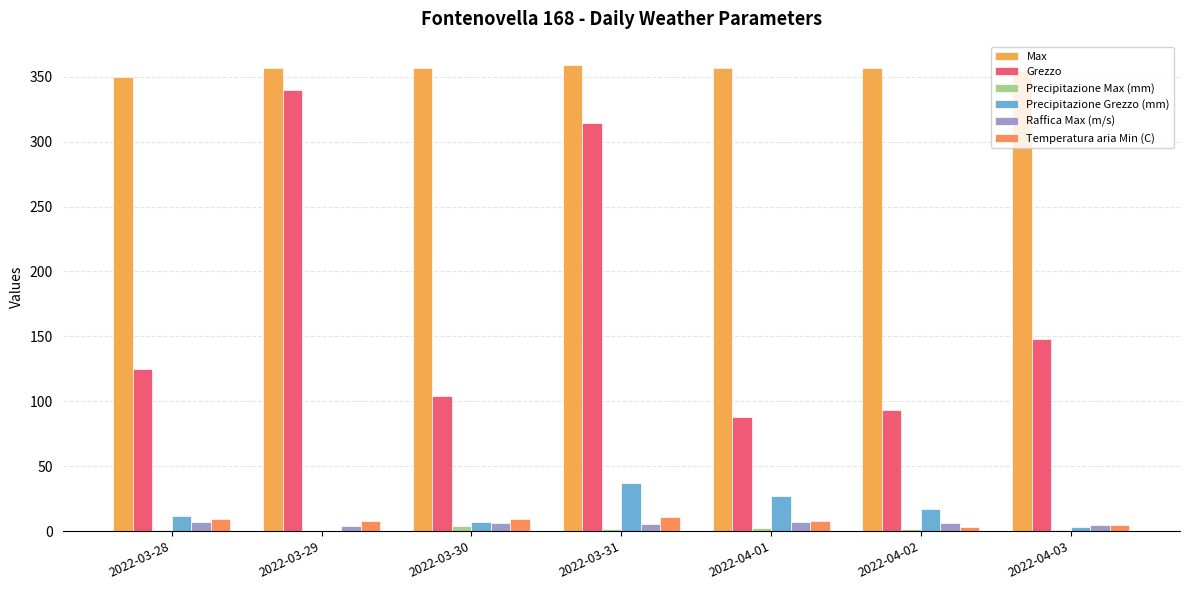

True or false: Grezzo has a value of 340.0 at 2022-03-29.

True